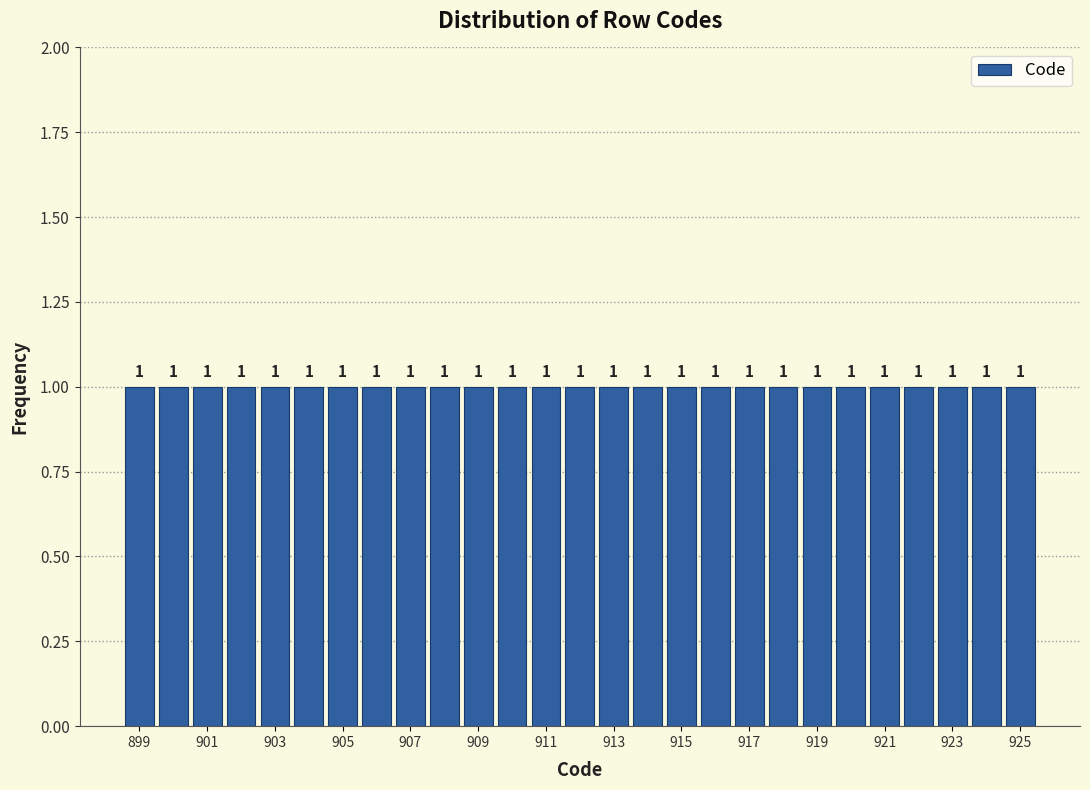

Reading left to right, list every bar in this chart as the range it spans on the x-axis followed by its height. The bar edges are not printed on the chart, so give them approximately, as read against the axis.

898.5 to 899.5: 1
899.5 to 900.5: 1
900.5 to 901.5: 1
901.5 to 902.5: 1
902.5 to 903.5: 1
903.5 to 904.5: 1
904.5 to 905.5: 1
905.5 to 906.5: 1
906.5 to 907.5: 1
907.5 to 908.5: 1
908.5 to 909.5: 1
909.5 to 910.5: 1
910.5 to 911.5: 1
911.5 to 912.5: 1
912.5 to 913.5: 1
913.5 to 914.5: 1
914.5 to 915.5: 1
915.5 to 916.5: 1
916.5 to 917.5: 1
917.5 to 918.5: 1
918.5 to 919.5: 1
919.5 to 920.5: 1
920.5 to 921.5: 1
921.5 to 922.5: 1
922.5 to 923.5: 1
923.5 to 924.5: 1
924.5 to 925.5: 1